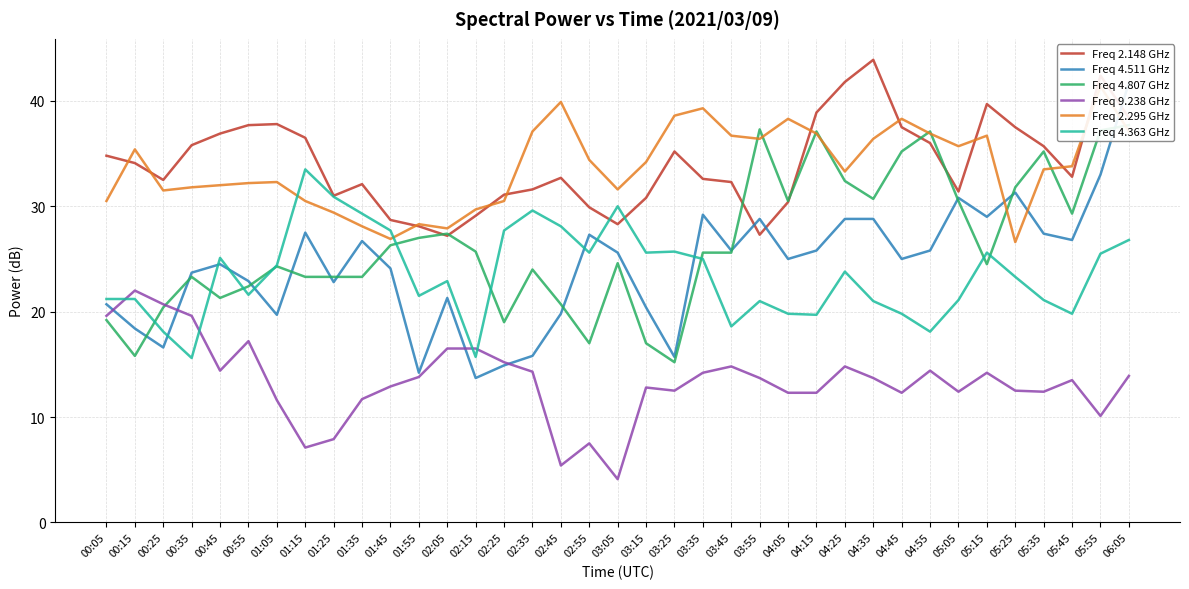

Reading left to right, extract all data points from this chart.

Freq 2.148 GHz: 34.8	34.1	32.5	35.8	36.9	37.7	37.8	36.5	31.0	32.1	28.7	28.1	27.2	29.1	31.1	31.6	32.7	29.9	28.3	30.8	35.2	32.6	32.3	27.3	30.4	38.9	41.8	43.9	37.5	36.0	31.4	39.7	37.5	35.7	32.8	42.4	38.4
Freq 4.511 GHz: 20.7	18.4	16.6	23.7	24.5	22.9	19.7	27.5	22.8	26.7	24.1	14.2	21.3	13.7	14.9	15.8	19.8	27.3	25.6	20.4	15.7	29.2	25.8	28.8	25.0	25.8	28.8	28.8	25.0	25.8	30.8	29.0	31.3	27.4	26.8	33.0	41.7
Freq 4.807 GHz: 19.2	15.8	20.4	23.3	21.3	22.4	24.3	23.3	23.3	23.3	26.3	27.0	27.4	25.7	19.0	24.0	20.7	17.0	24.6	17.0	15.2	25.6	25.6	37.3	30.5	37.1	32.4	30.7	35.2	37.1	30.5	24.5	31.8	35.2	29.3	37.2	37.7
Freq 9.238 GHz: 19.6	22.0	20.7	19.6	14.4	17.2	11.6	7.1	7.9	11.7	12.9	13.8	16.5	16.5	15.2	14.3	5.4	7.5	4.1	12.8	12.5	14.2	14.8	13.7	12.3	12.3	14.8	13.7	12.3	14.4	12.4	14.2	12.5	12.4	13.5	10.1	13.9
Freq 2.295 GHz: 30.5	35.4	31.5	31.8	32.0	32.2	32.3	30.5	29.4	28.1	26.9	28.3	27.9	29.7	30.5	37.1	39.9	34.4	31.6	34.2	38.6	39.3	36.7	36.4	38.3	36.9	33.3	36.4	38.3	36.9	35.7	36.7	26.6	33.5	33.8	41.4	37.1
Freq 4.363 GHz: 21.2	21.2	18.1	15.6	25.1	21.6	24.4	33.5	30.9	29.3	27.7	21.5	22.9	15.7	27.7	29.6	28.1	25.6	30.0	25.6	25.7	25.0	18.6	21.0	19.8	19.7	23.8	21.0	19.8	18.1	21.1	25.6	23.3	21.1	19.8	25.5	26.8